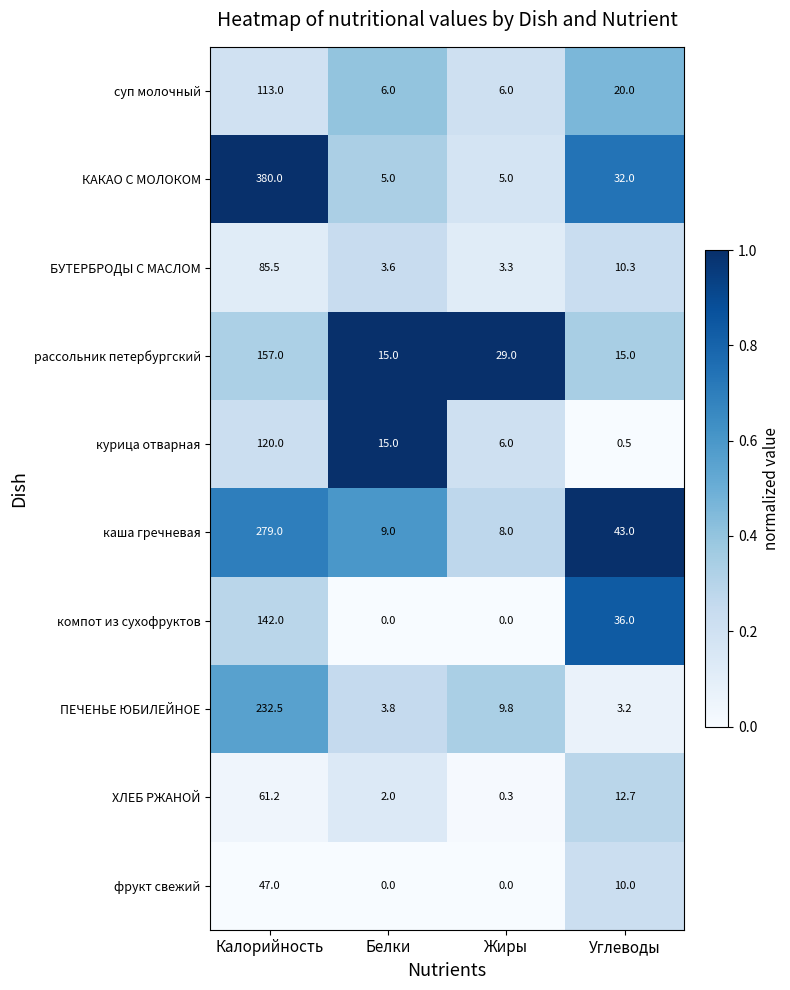

Where is каша гречневая nearest to the value 143?

Углеводы